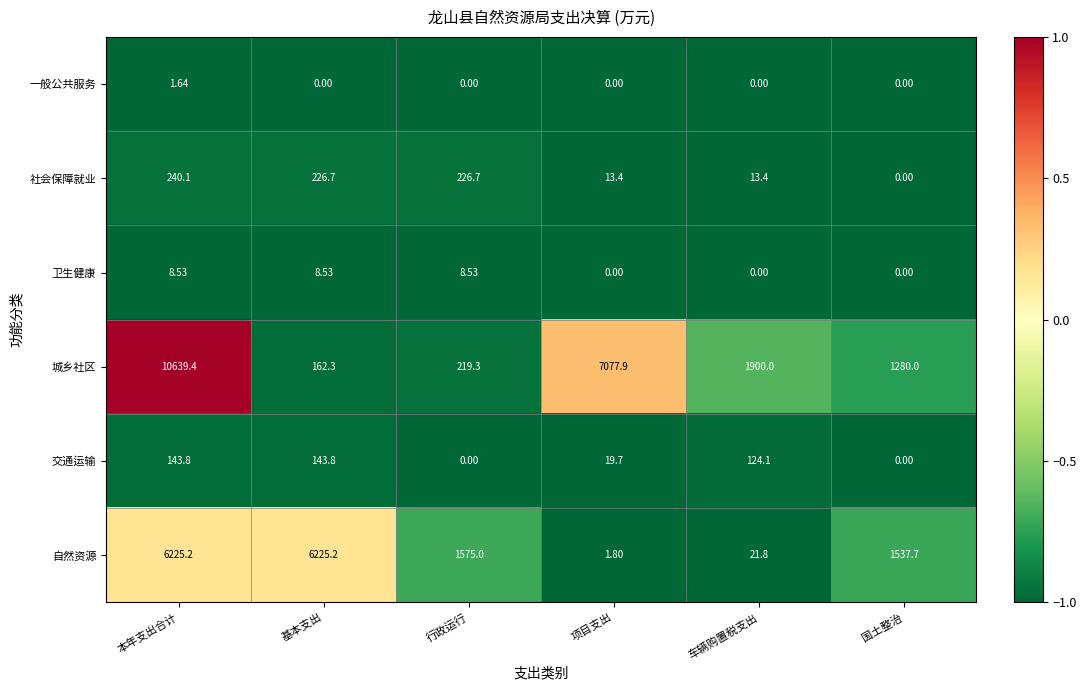

Which series has the largest range (max minus min)?

城乡社区